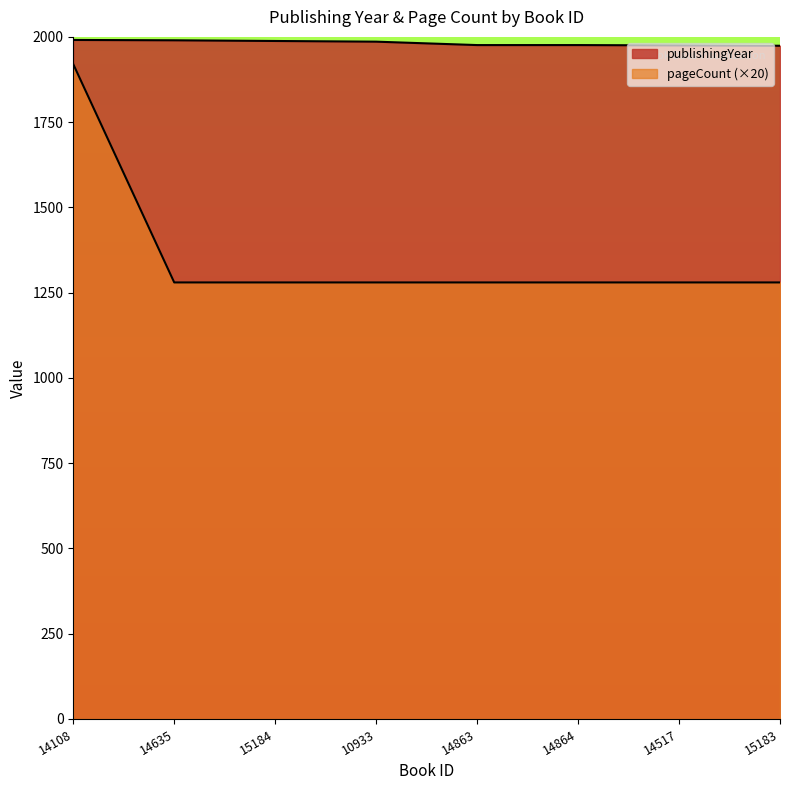

The pageCount series shows 1280 at 14517. True or false?

True